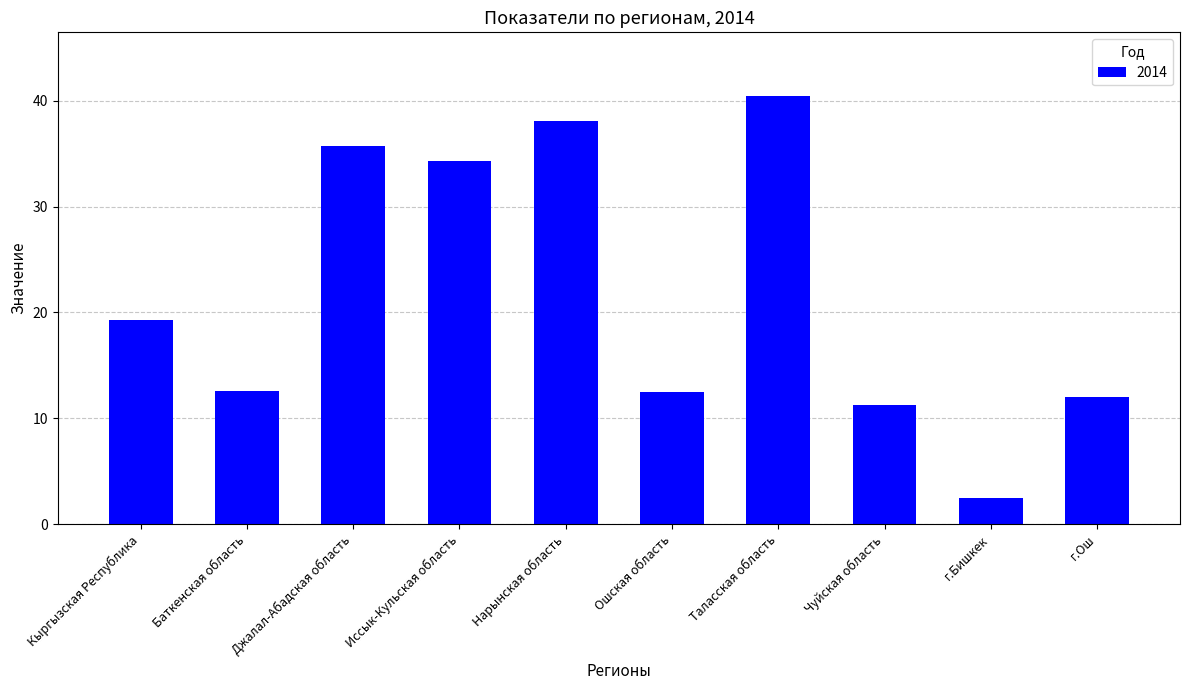

True or false: the data shows 34.3 at Иссык-Кульская область.

True